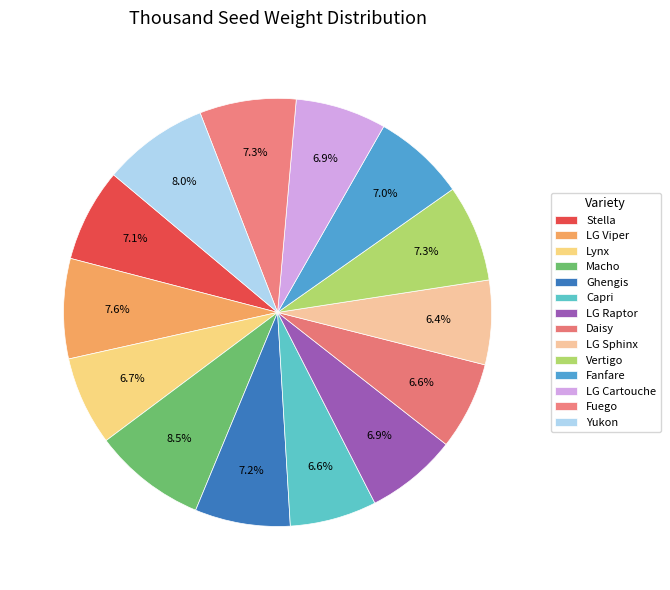

Approximately how many times larger is the value at Daisy compared to LG Raptor?

1.0